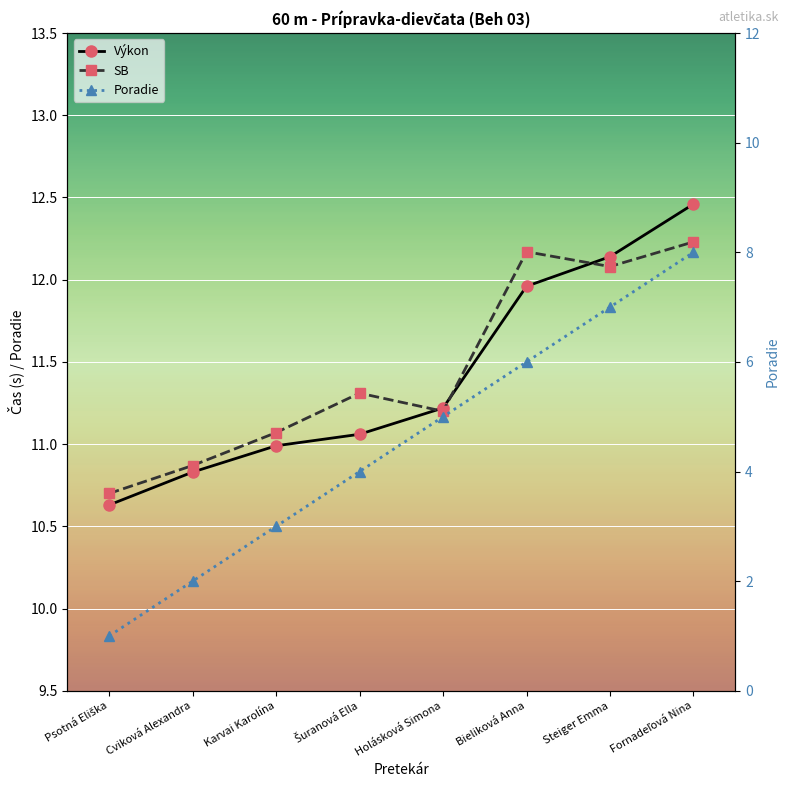

Where is SB nearest to the value 11?

Karvai Karolína